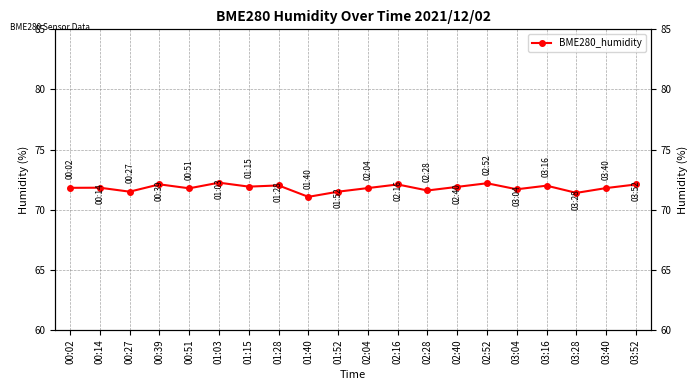

What is the approximate value at 00:27?

71.5